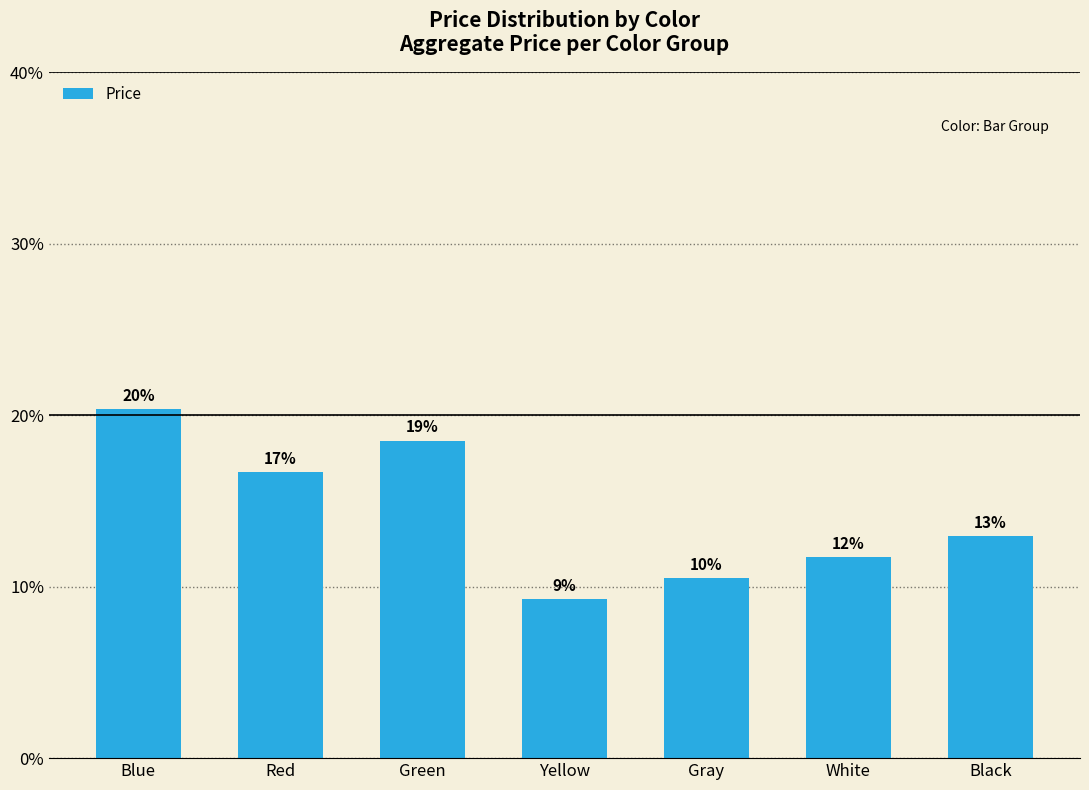

What is the label of the 4th bar from the left?

Yellow